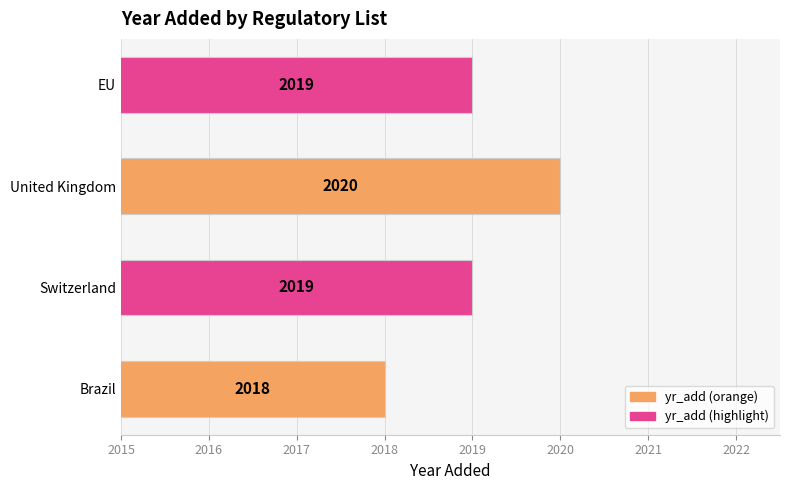

What is the maximum value shown in the chart?

2020